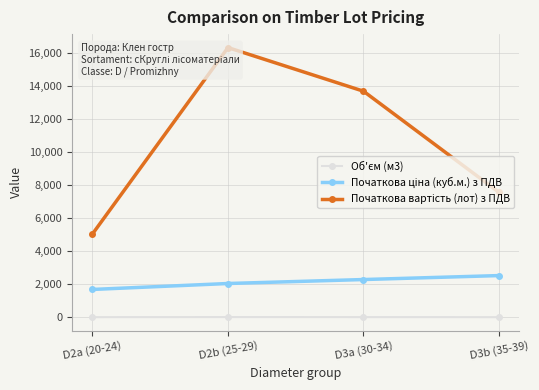

Which has a higher value, D2a (20-24) or D3b (35-39)?

D2a (20-24)